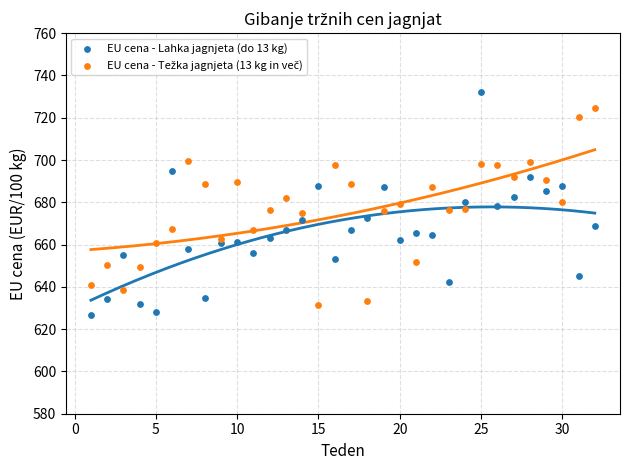

Which series contains the highest Y value?

EU cena - Lahka jagnjeta (do 13 kg)